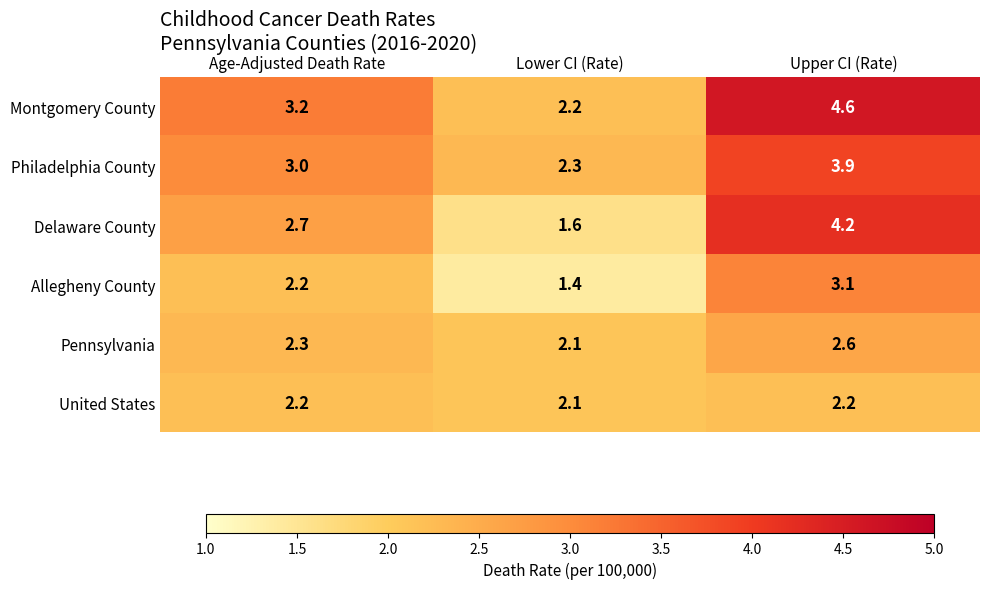

What is the difference between the maximum and second lowest values in the Philadelphia County series?

0.9